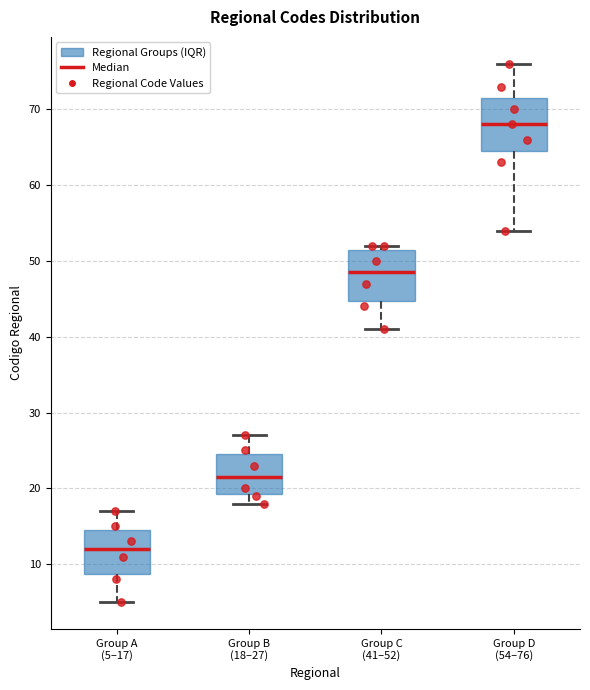

Reading left to right, transcribe this box plot: for each box, give where its median line is, the range the box spans, and where its two whiskers end, as read against the y-axis. The values are not printed on the chart, so give them approximately, as read against the axis.

Group A (5–17): median 12, box 9 to 15, whiskers 5 to 17
Group B (18–27): median 22, box 19 to 25, whiskers 18 to 27
Group C (41–52): median 49, box 45 to 52, whiskers 41 to 52 (just above the box's upper edge)
Group D (54–76): median 68, box 65 to 72, whiskers 54 to 76